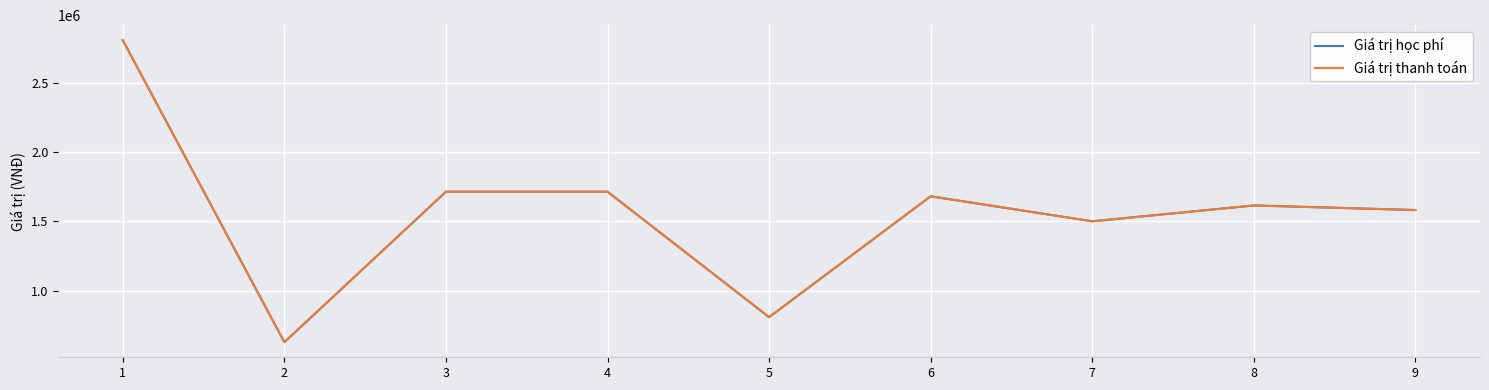

Does the chart have visible grid lines?

Yes